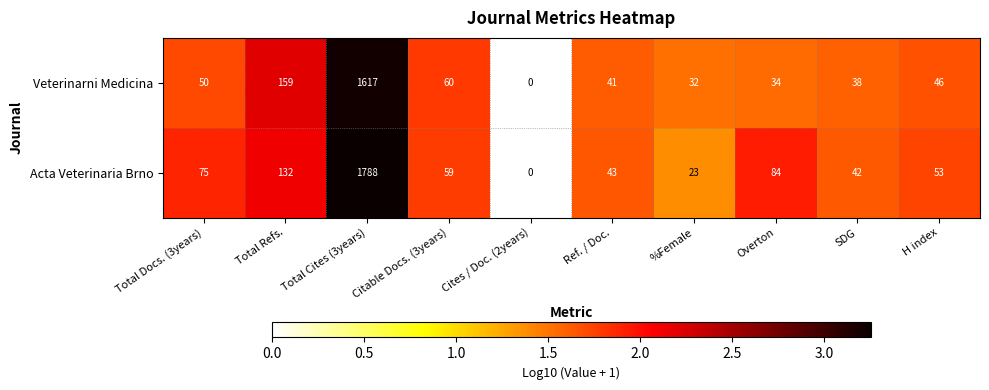

Is it true that Acta Veterinaria Brno equals 59 at Citable Docs. (3years)?

True